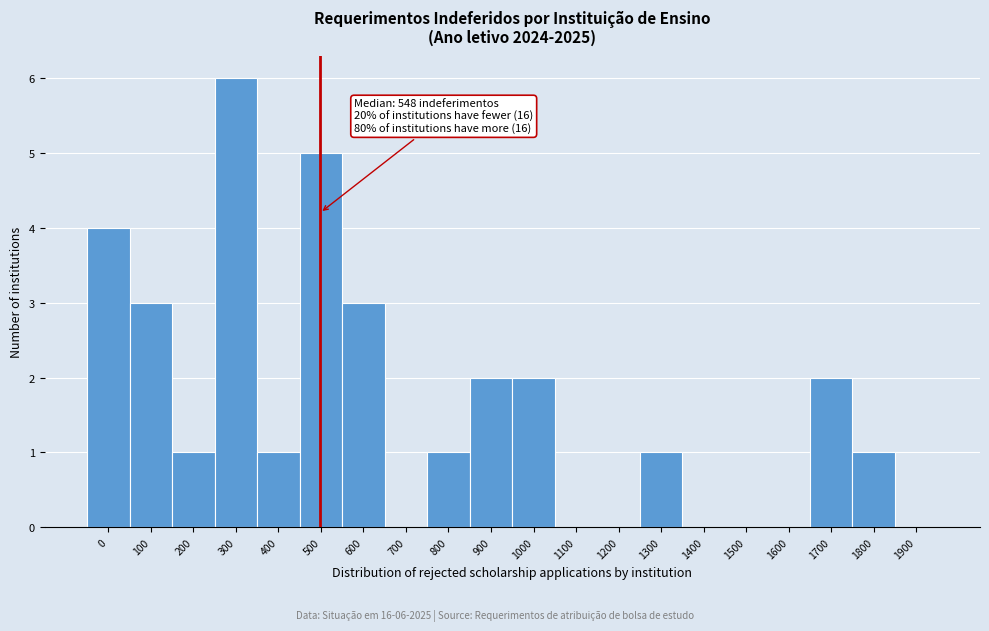

Reading left to right, what are all the values shown in this chart?

0=4	100=3	200=1	300=6	400=1	500=5	600=3	700=0	800=1	900=2	1000=2	1100=0	1200=0	1300=1	1400=0	1500=0	1600=0	1700=2	1800=1	1900=0